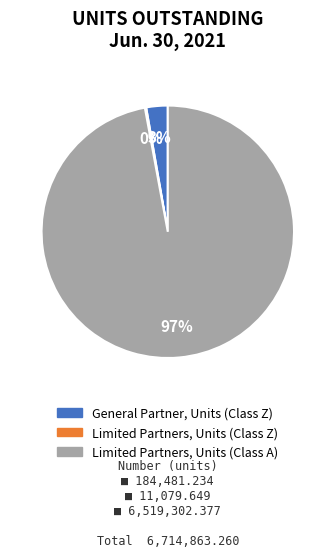

Is it true that General Partner, Units (Class Z) is 10% of the pie?

False